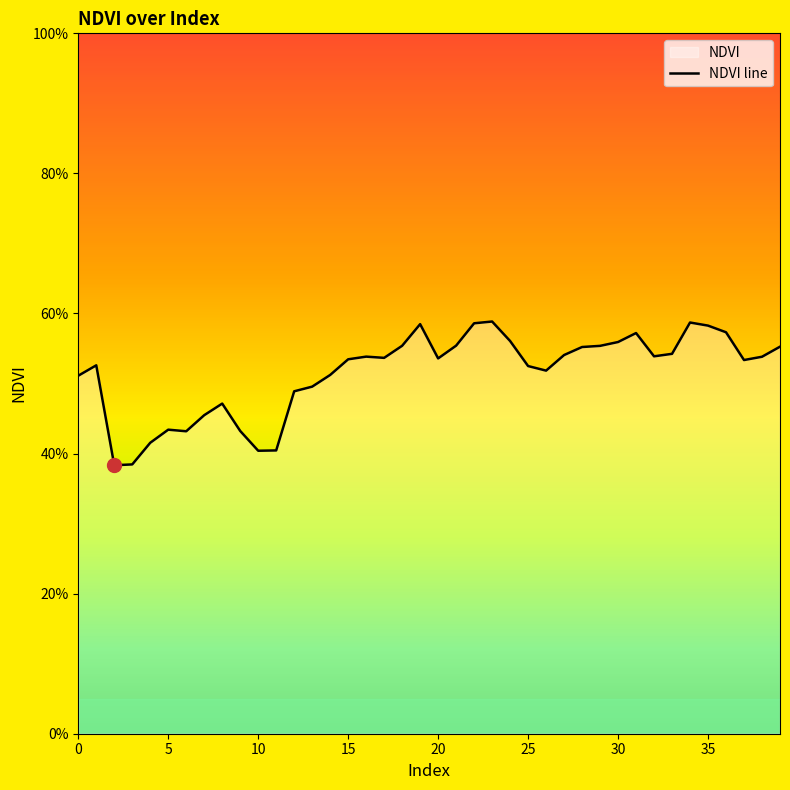

What is the approximate value at 30?

0.6